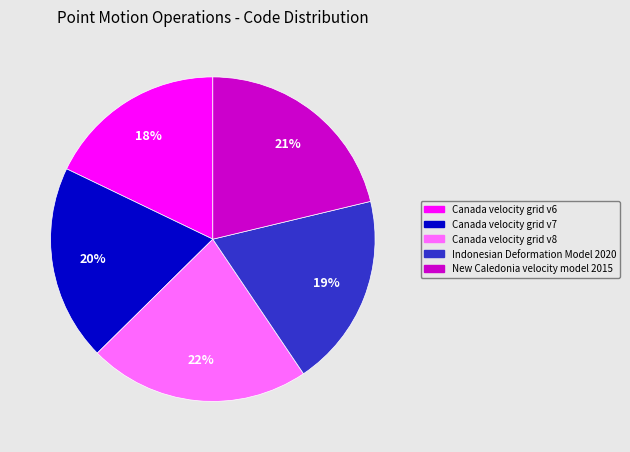

Which category has the biggest portion of the pie?

Canada velocity grid v8